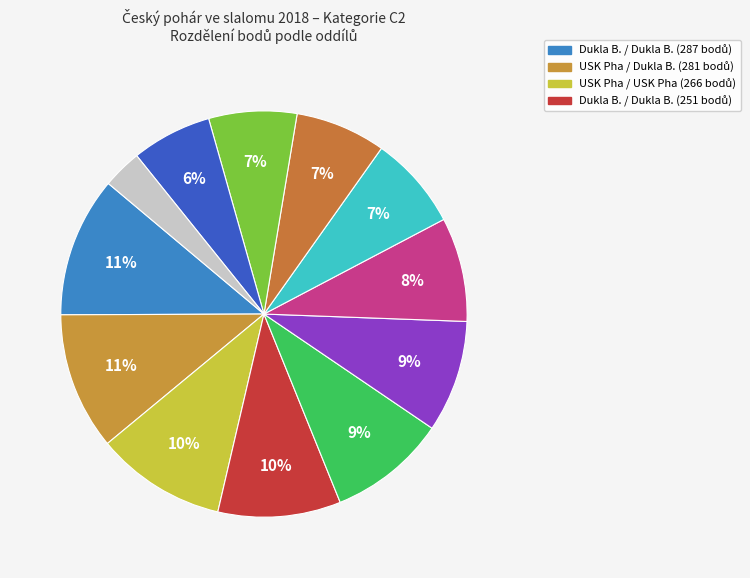

How many slices are in this pie chart?

12